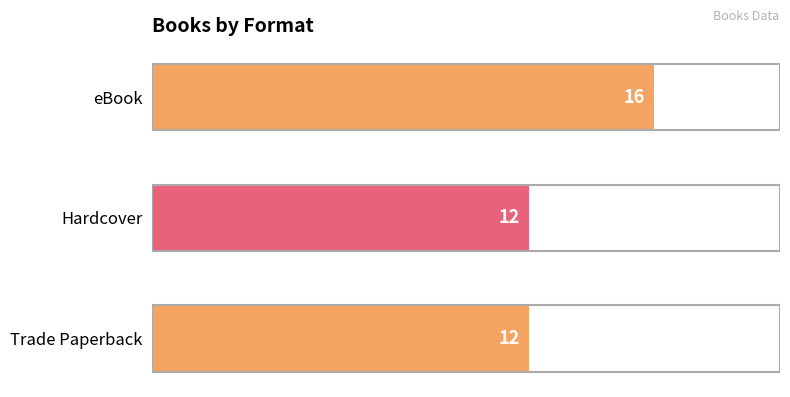

Reading top to bottom, transcribe all the data shown in this chart.

eBook=16	Hardcover=12	Trade Paperback=12